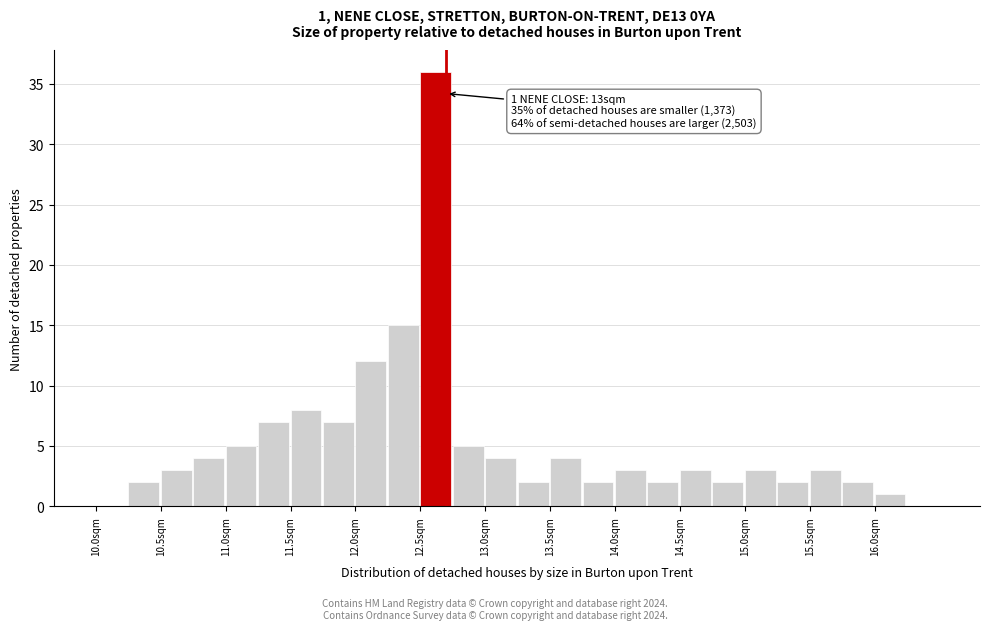

Which range on the x-axis has the tallest bar?

12.50 to 12.75